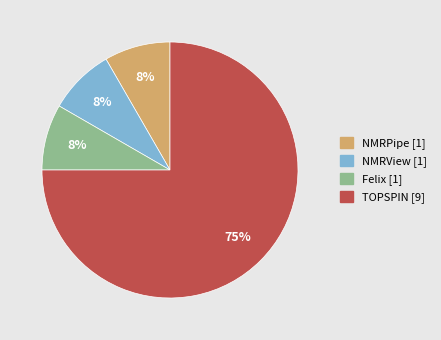

Combined, do NMRView and TOPSPIN account for over 50%?

Yes